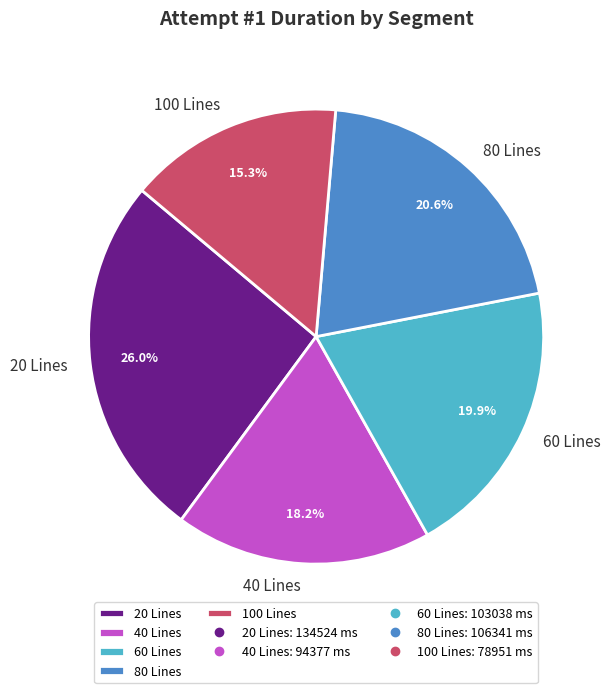

What percentage is the 20 Lines slice, to the nearest percent?

26%